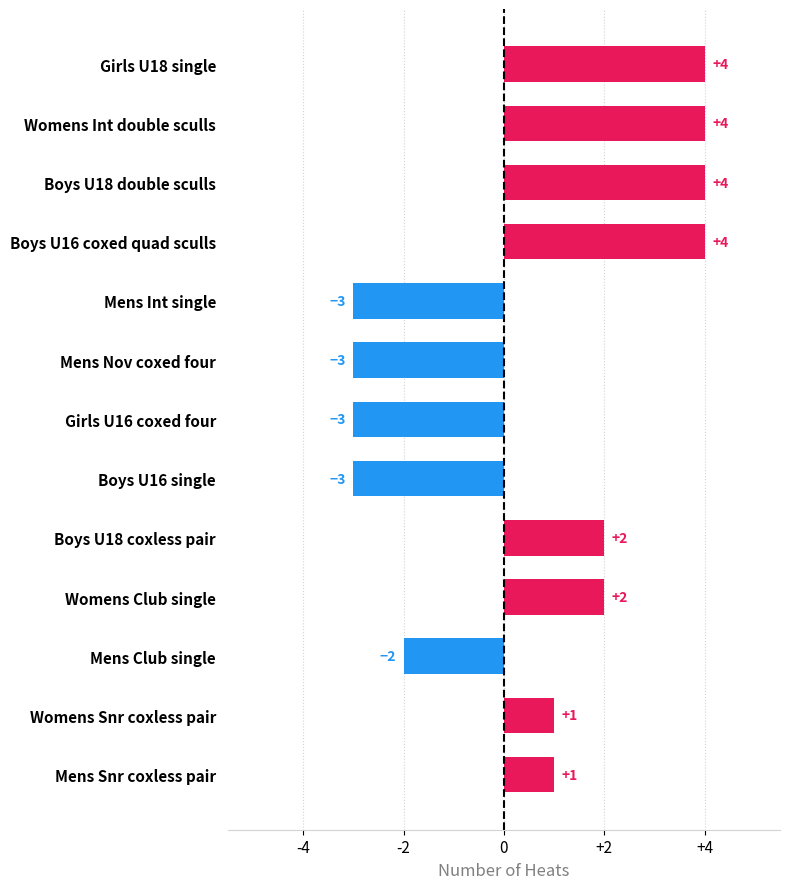

What position from the bottom is Girls U18 single?

13